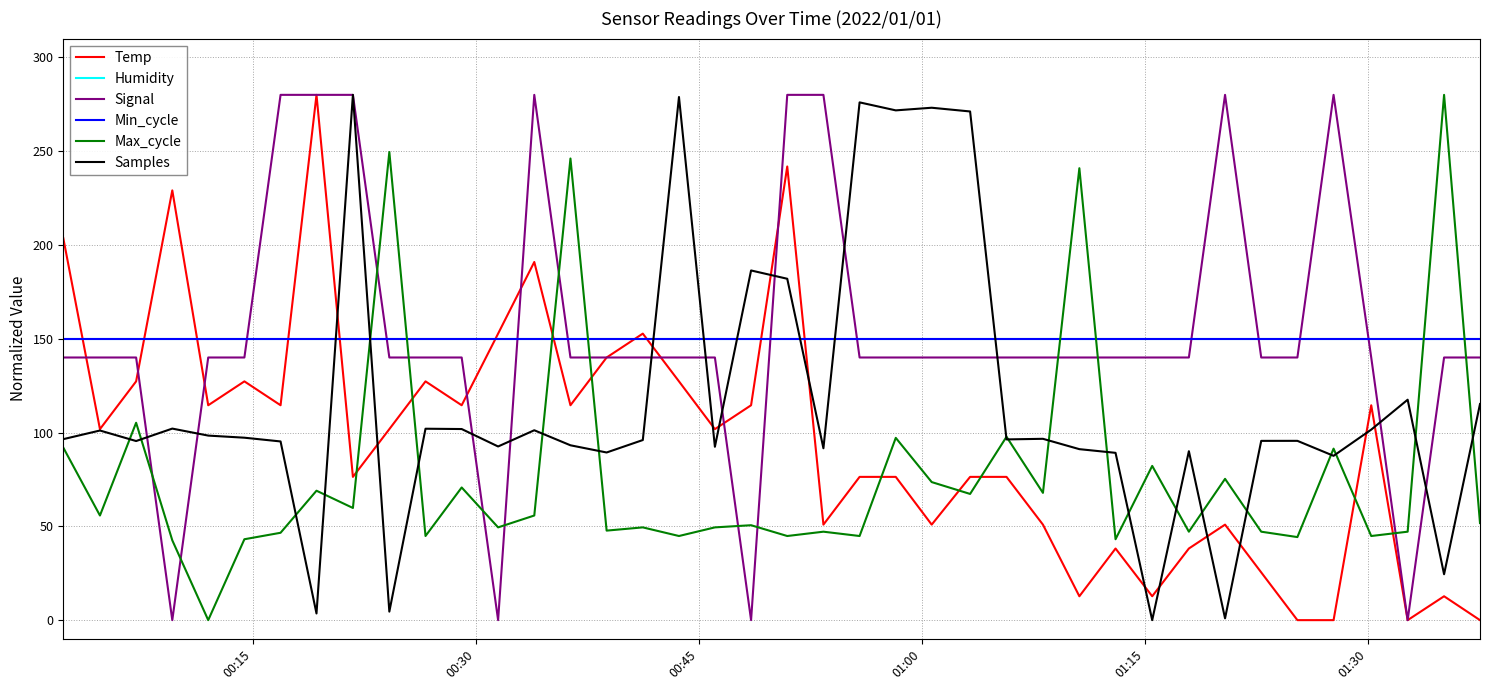

Rank the series by their maximum value, from highest to lowest.

Temp, Signal, Max_cycle, Samples, Humidity, Min_cycle